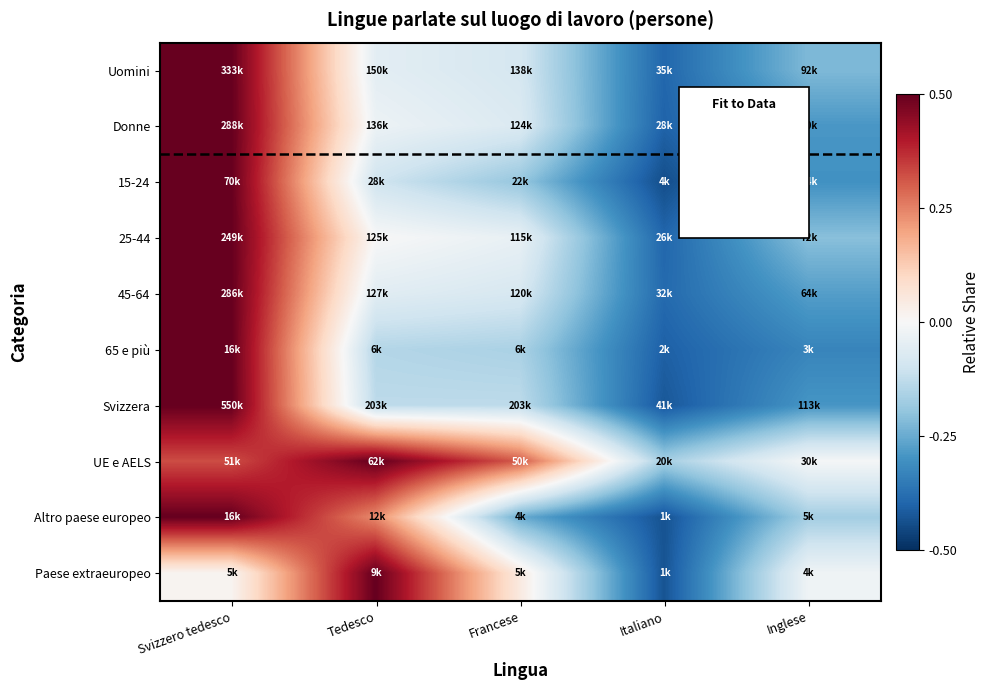

Reading left to right, what are all the values shown in this chart?

Uomini: Svizzero tedesco=0.5	Tedesco=-0.1	Francese=-0.1	Italiano=-0.4	Inglese=-0.2
Donne: Svizzero tedesco=0.5	Tedesco=-0.0	Francese=-0.1	Italiano=-0.4	Inglese=-0.3
15-24: Svizzero tedesco=0.5	Tedesco=-0.1	Francese=-0.2	Italiano=-0.4	Inglese=-0.3
25-44: Svizzero tedesco=0.5	Tedesco=0.0	Francese=-0.0	Italiano=-0.4	Inglese=-0.2
45-64: Svizzero tedesco=0.5	Tedesco=-0.1	Francese=-0.1	Italiano=-0.4	Inglese=-0.3
65 e più: Svizzero tedesco=0.5	Tedesco=-0.1	Francese=-0.2	Italiano=-0.4	Inglese=-0.3
Svizzera: Svizzero tedesco=0.5	Tedesco=-0.1	Francese=-0.1	Italiano=-0.4	Inglese=-0.3
UE e AELS: Svizzero tedesco=0.3	Tedesco=0.5	Francese=0.3	Italiano=-0.2	Inglese=-0.0
Altro paese europeo: Svizzero tedesco=0.5	Tedesco=0.2	Francese=-0.3	Italiano=-0.4	Inglese=-0.2
Paese extraeuropeo: Svizzero tedesco=0.0	Tedesco=0.5	Francese=0.0	Italiano=-0.4	Inglese=-0.0